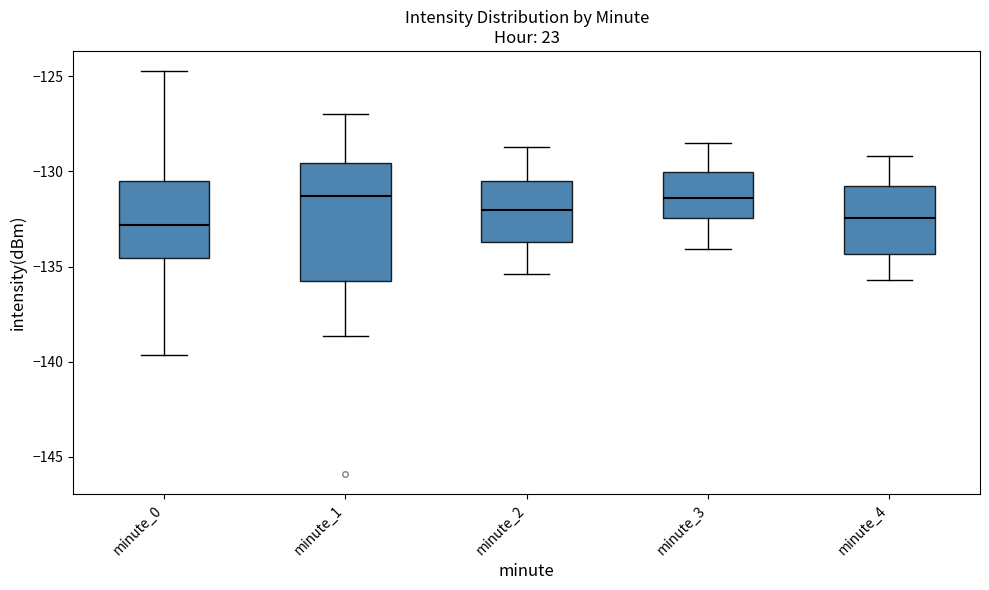

Which box is the tallest, from its lower edge to its upper edge?

minute_1